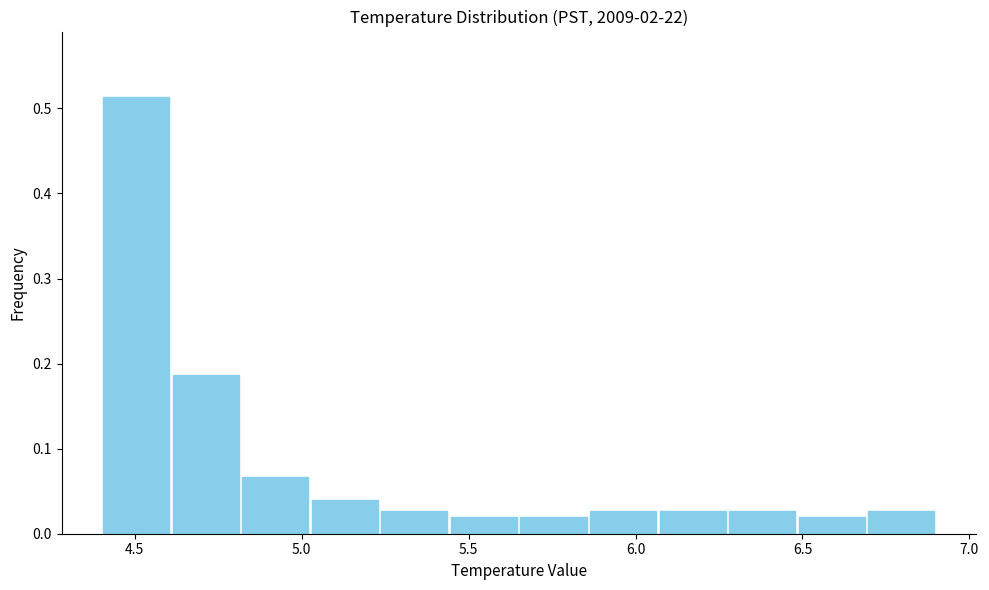

Reading left to right, list every bar in this chart as the range it spans on the x-axis followed by its height. Neither the bar edges nor the heights are printed on the chart, so give them approximately, as read against the axes.

4.40 to 4.60: 0.51
4.60 to 4.80: 0.19
4.80 to 5.05: 0.07
5.05 to 5.25: 0.04
5.25 to 5.45: 0.03
5.45 to 5.65: 0.02
5.65 to 5.85: 0.02
5.85 to 6.05: 0.03
6.05 to 6.30: 0.03
6.30 to 6.50: 0.03
6.50 to 6.70: 0.02
6.70 to 6.90: 0.03